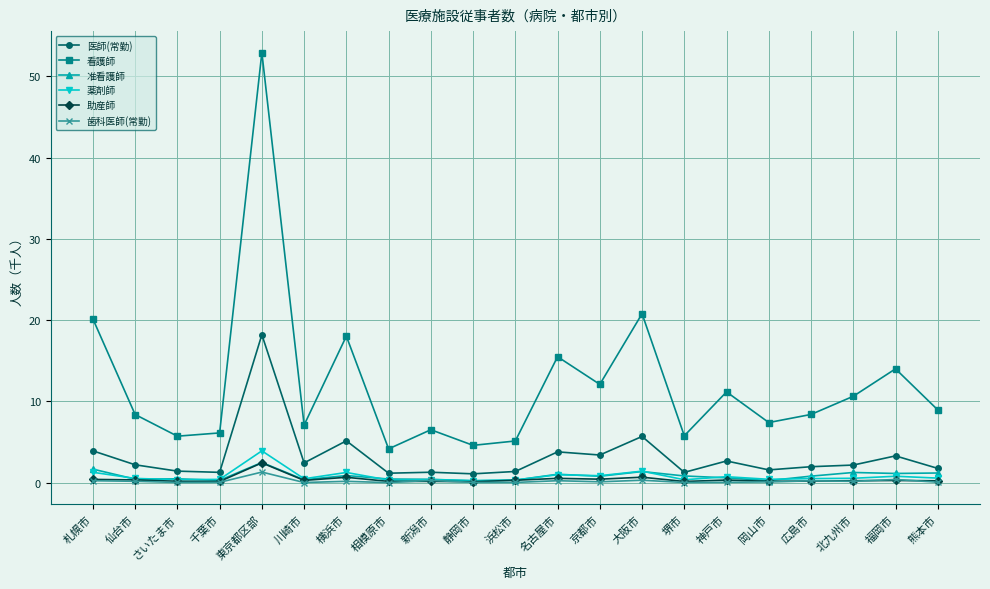

In 看護師, how many points are higher than both neighbors (excluding endpoints)?

7